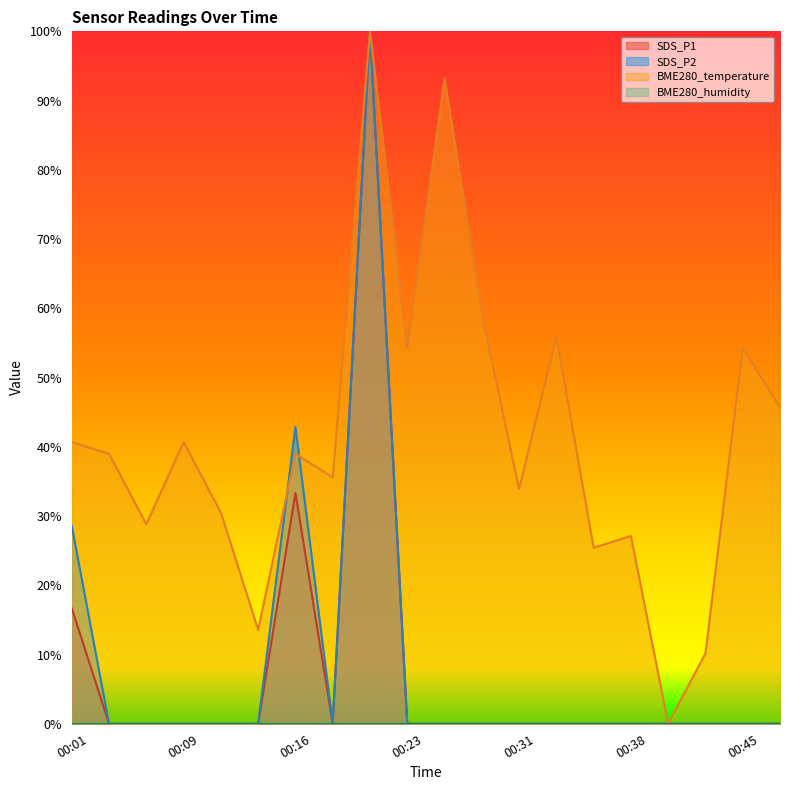

At which label does BME280_temperature reach its minimum?

00:41